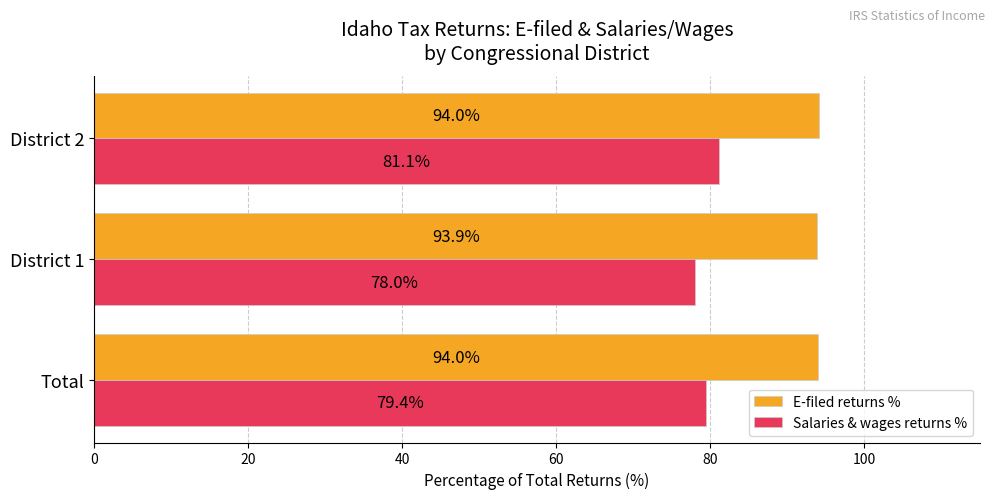

Which series has the widest spread of values?

Salaries & wages returns %